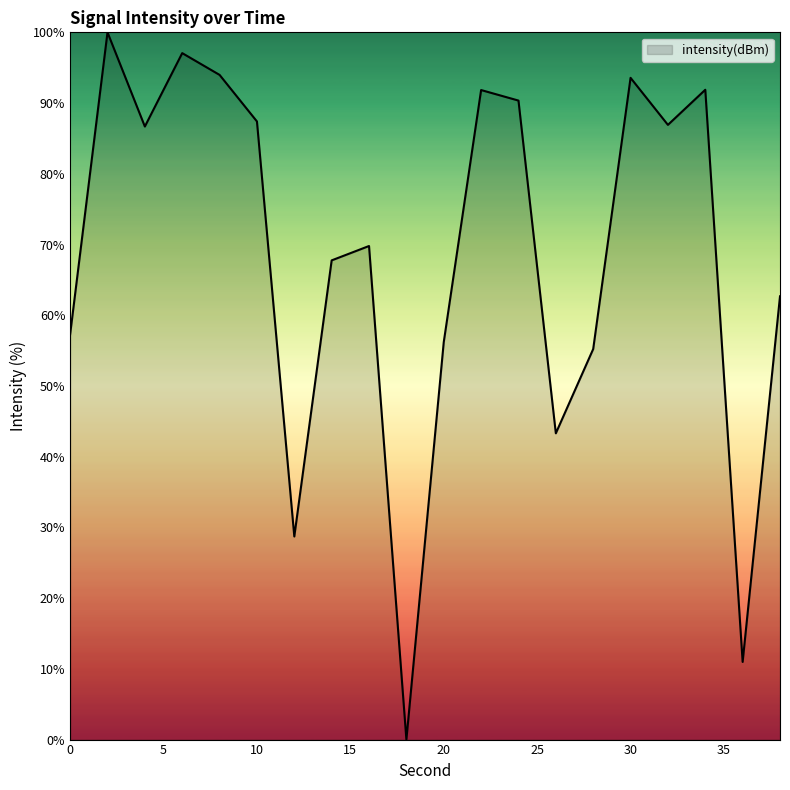

What is the greatest value displayed?

100.0